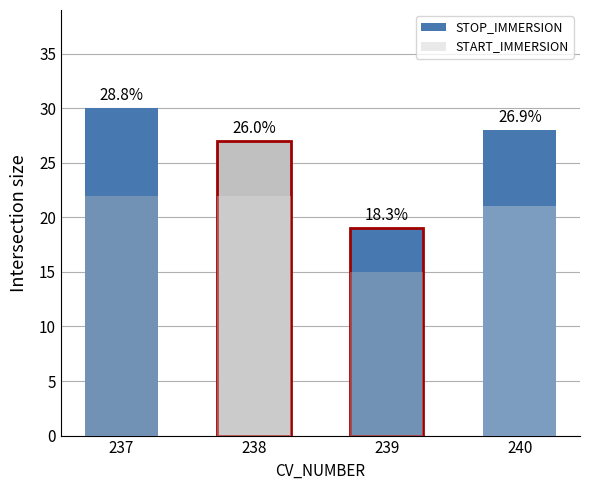

Where does the STOP_IMMERSION series first go above 28?

237